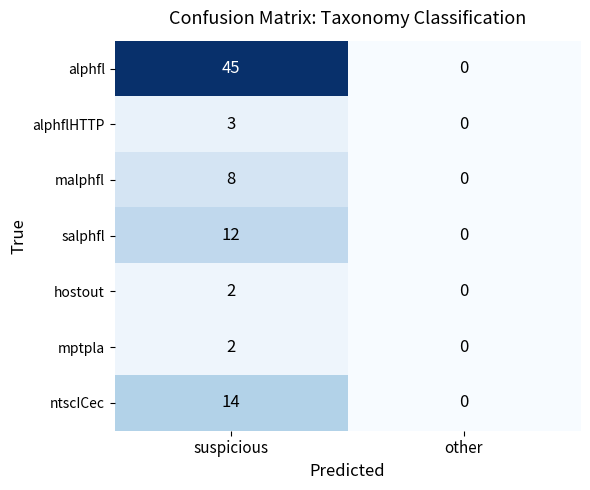

Which series has the widest spread of values?

alphfl